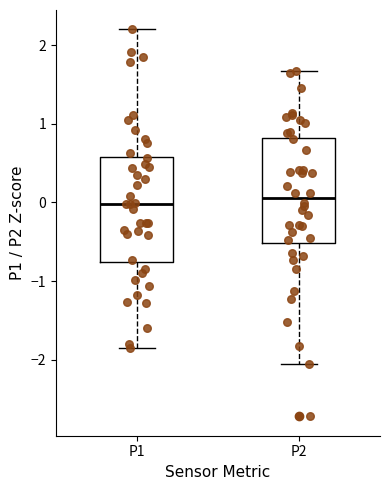

Reading left to right, transcribe this box plot: for each box, give where its median line is, the range the box spans, and where its two whiskers end, as read against the y-axis. The values are not printed on the chart, so give them approximately, as read against the axis.

P1: median 0.0, box -0.8 to 0.6, whiskers -1.9 to 2.2
P2: median 0.1, box -0.5 to 0.8, whiskers -2.1 to 1.7